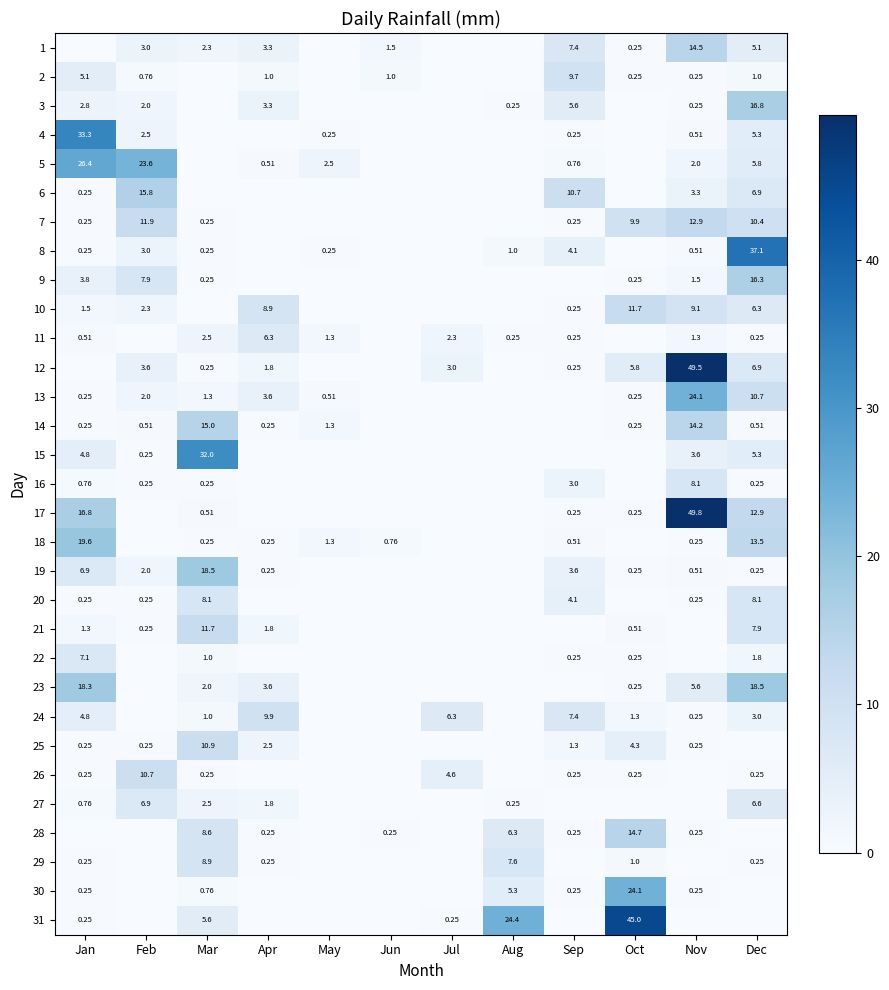

Is the value of 25 at Sep greater than the value of 27 at Apr?

No